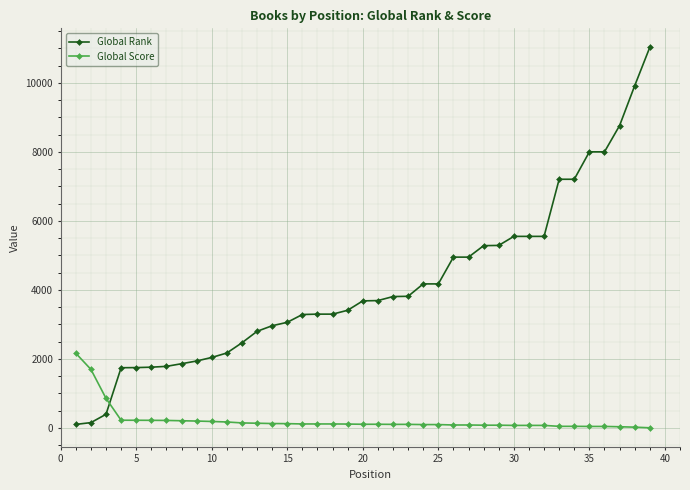

What is the maximum value for Global Rank?

11026